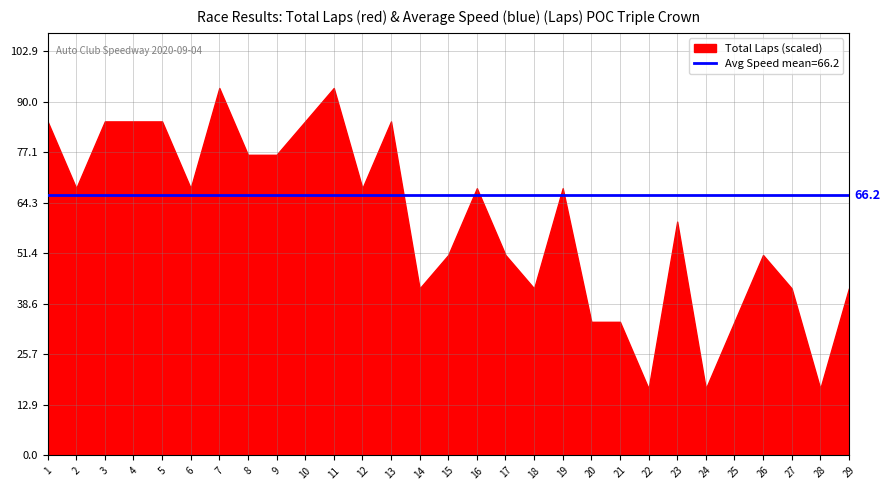

At how many categories does at least one series exceed 87?

2